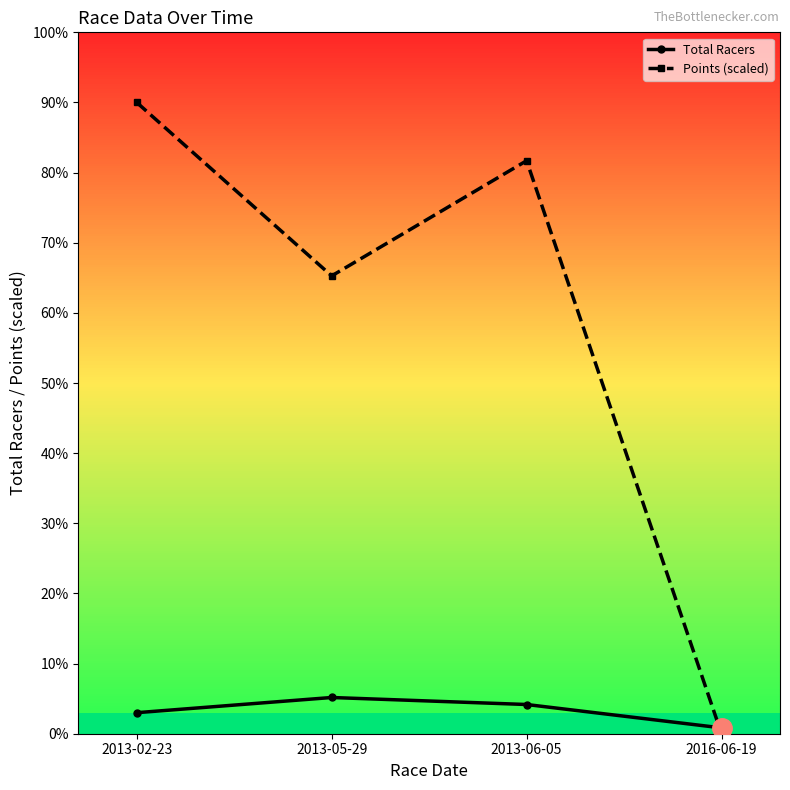

Between 2013-05-29 and 2016-06-19, which series saw the biggest shift?

Points (scaled)